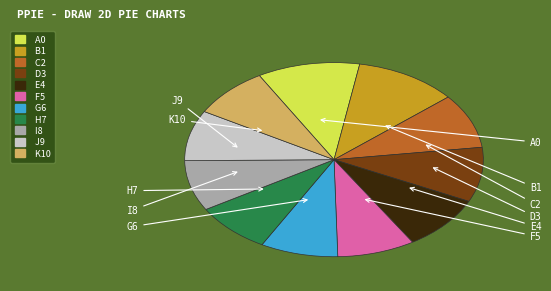

Is there any slice that represents more than half of the pie?

No